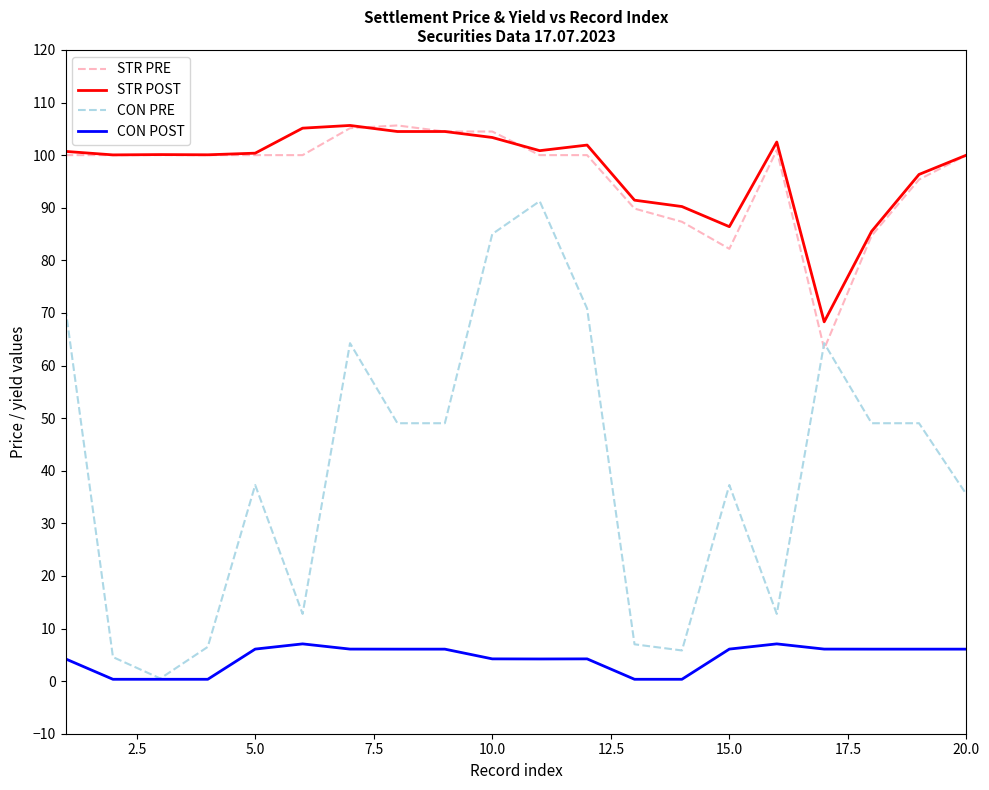

Which series has the widest spread of values?

CON PRE